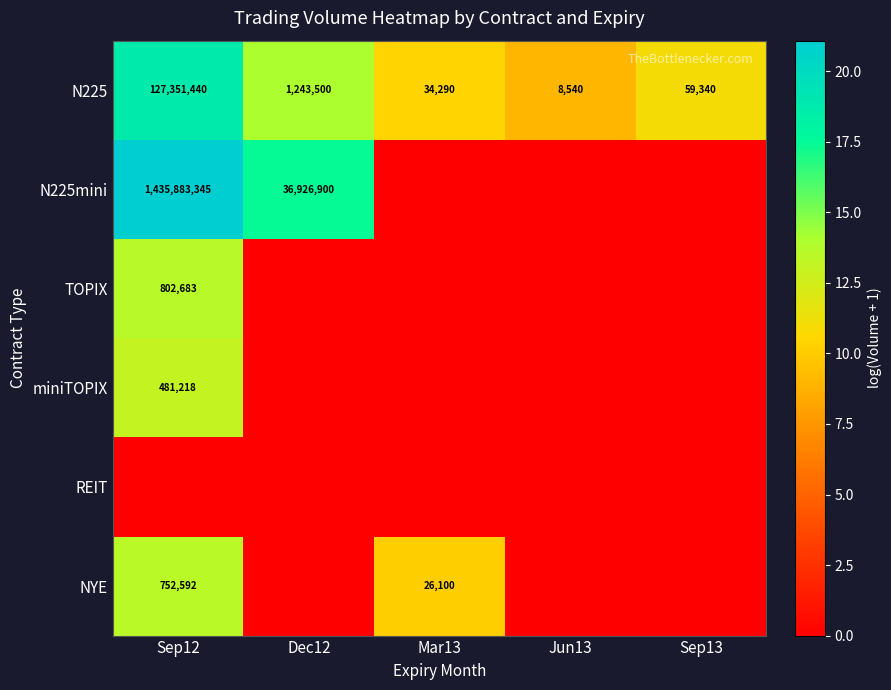

Count the number of data series in this chart.

6